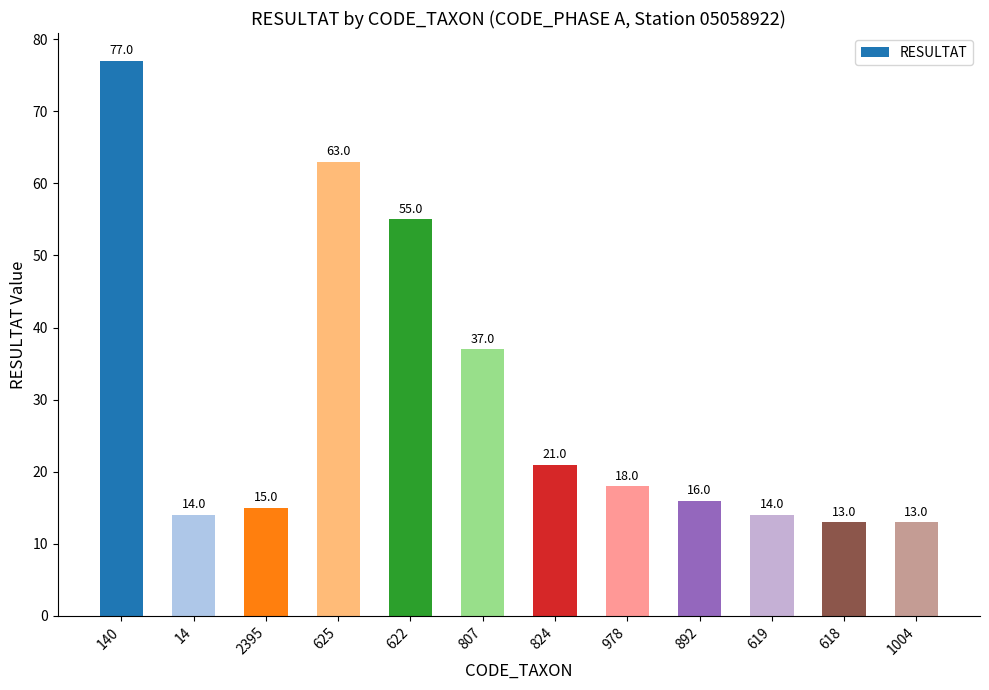

Between 625 and 892, which is larger?

625